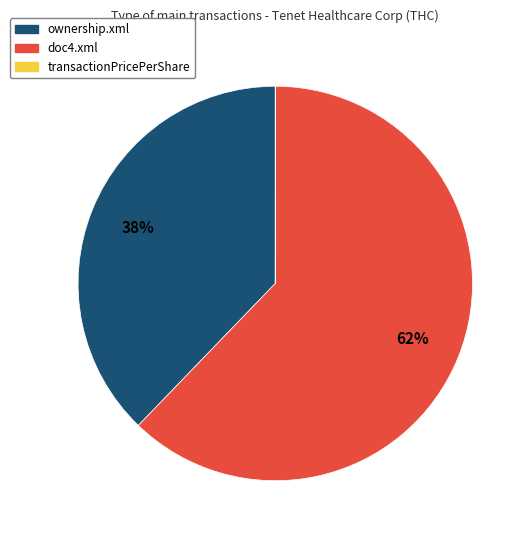

The ownership.xml slice represents 45% of the pie. True or false?

False